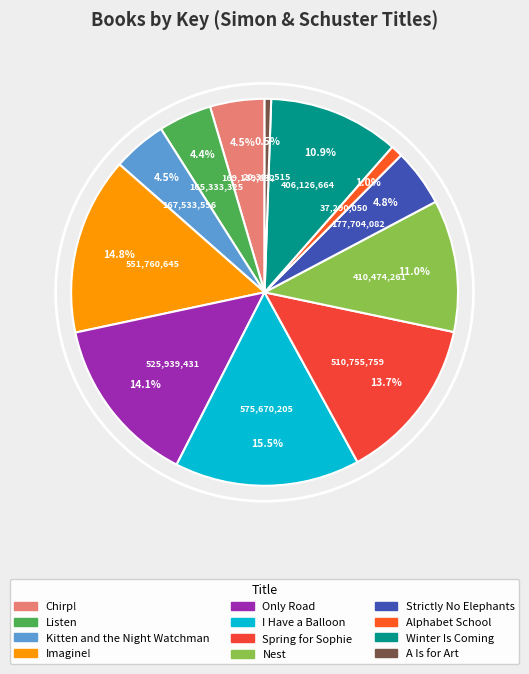

What percentage is the Listen slice, to the nearest percent?

4%